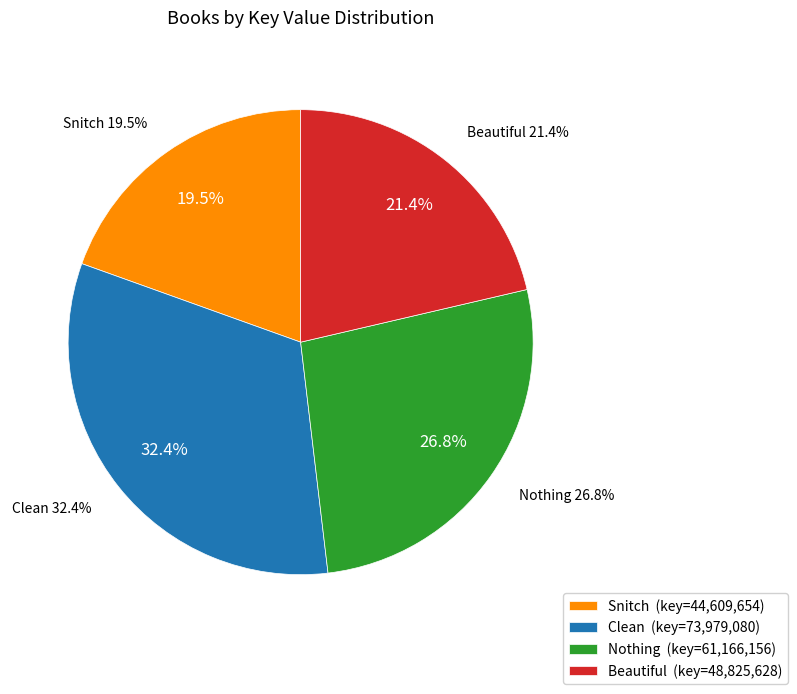

What percentage is the Snitch slice, to the nearest percent?

20%